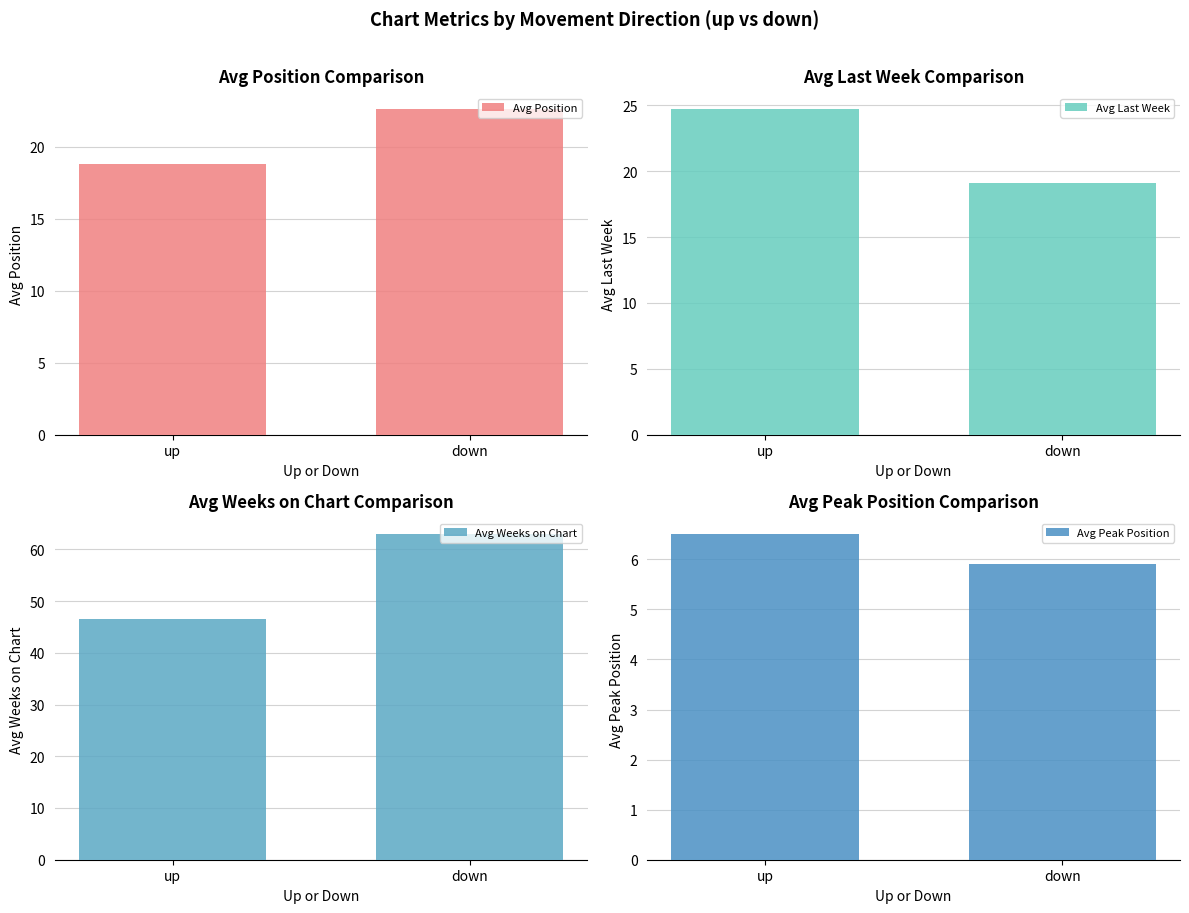

What is the sum of the Avg Position values at up and down?

41.4